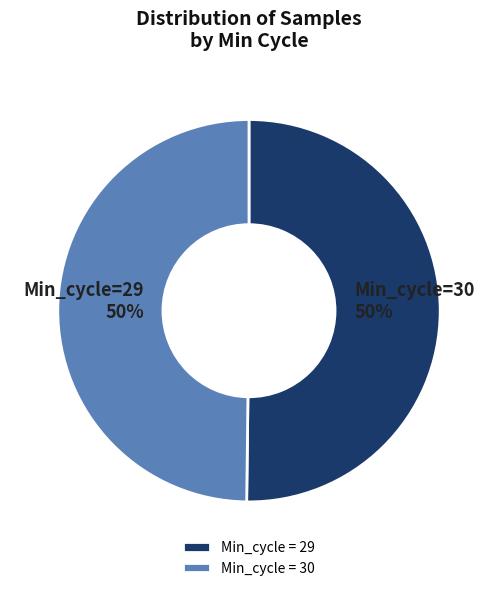

To the nearest percent, what is the average slice percentage?

50%